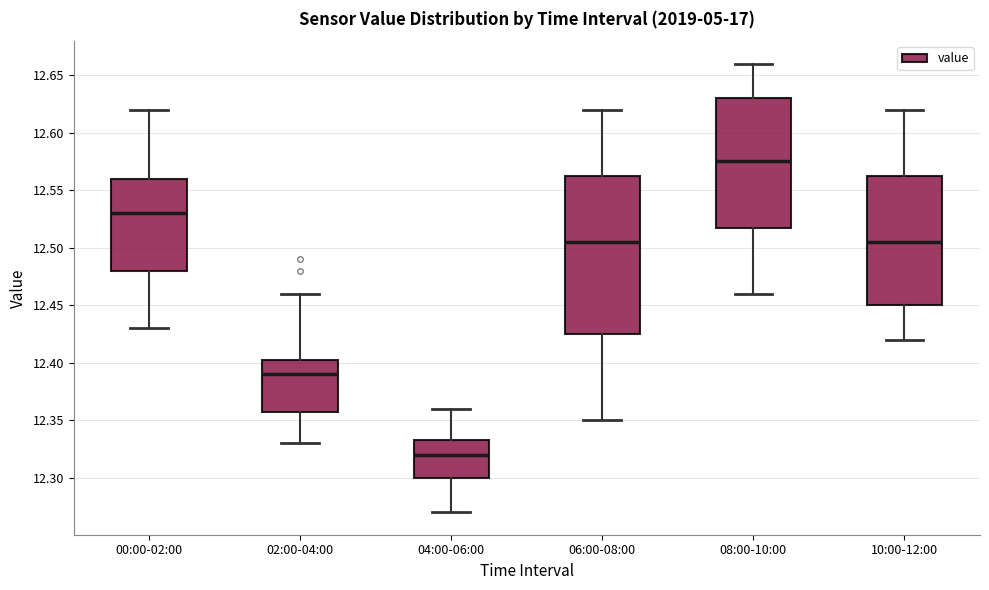

Which box is the tallest, from its lower edge to its upper edge?

06:00-08:00